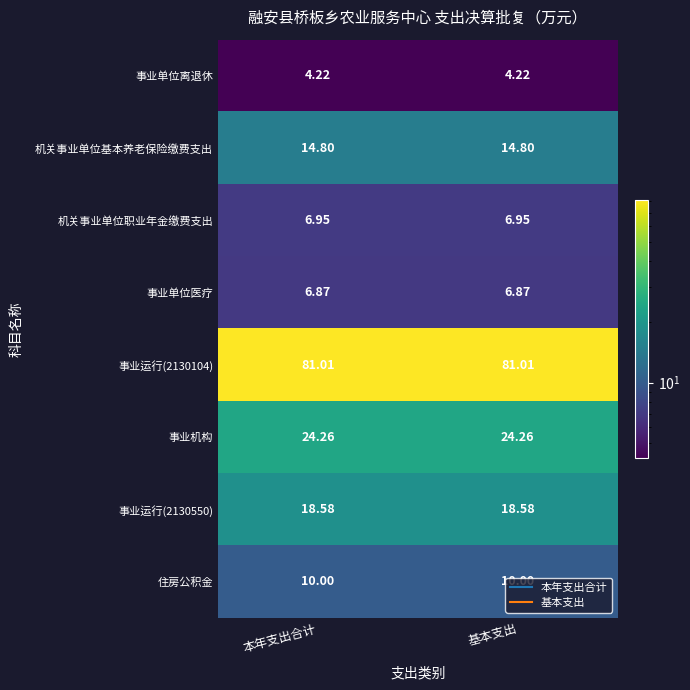

Is the value of 机关事业单位职业年金缴费支出 at 基本支出 greater than the value of 事业单位离退休 at 基本支出?

Yes